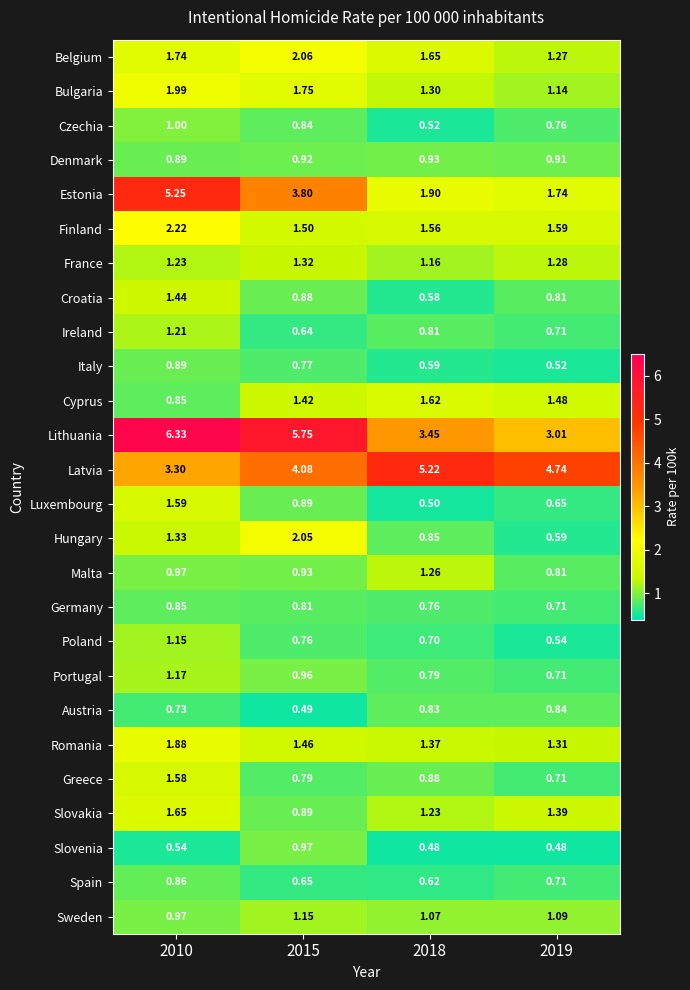

What is the total value across all series at 2015?

38.5